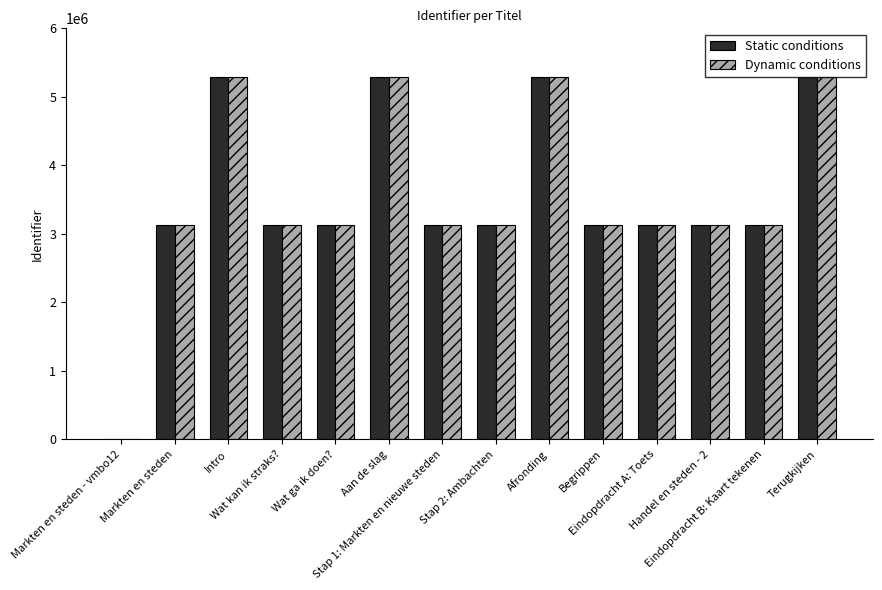

How many values in Dynamic conditions are above zero?

13